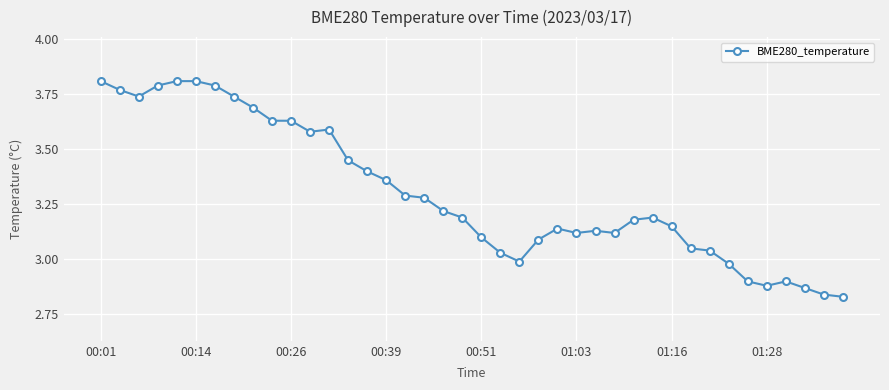

What is the sum of all values?

132.1